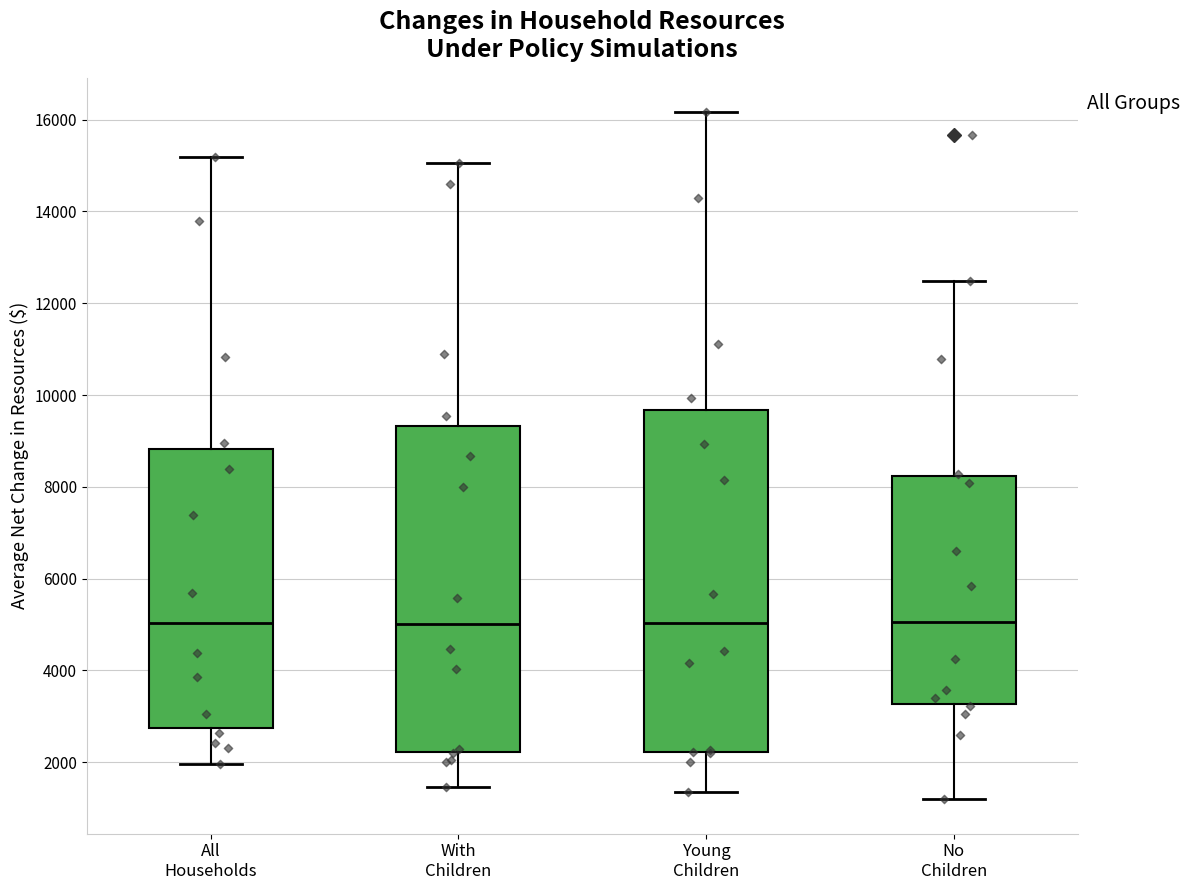

Where is the lower edge of the box for With Children on the y-axis? The values are not printed on the chart, so give them approximately, as read against the axis.

2200